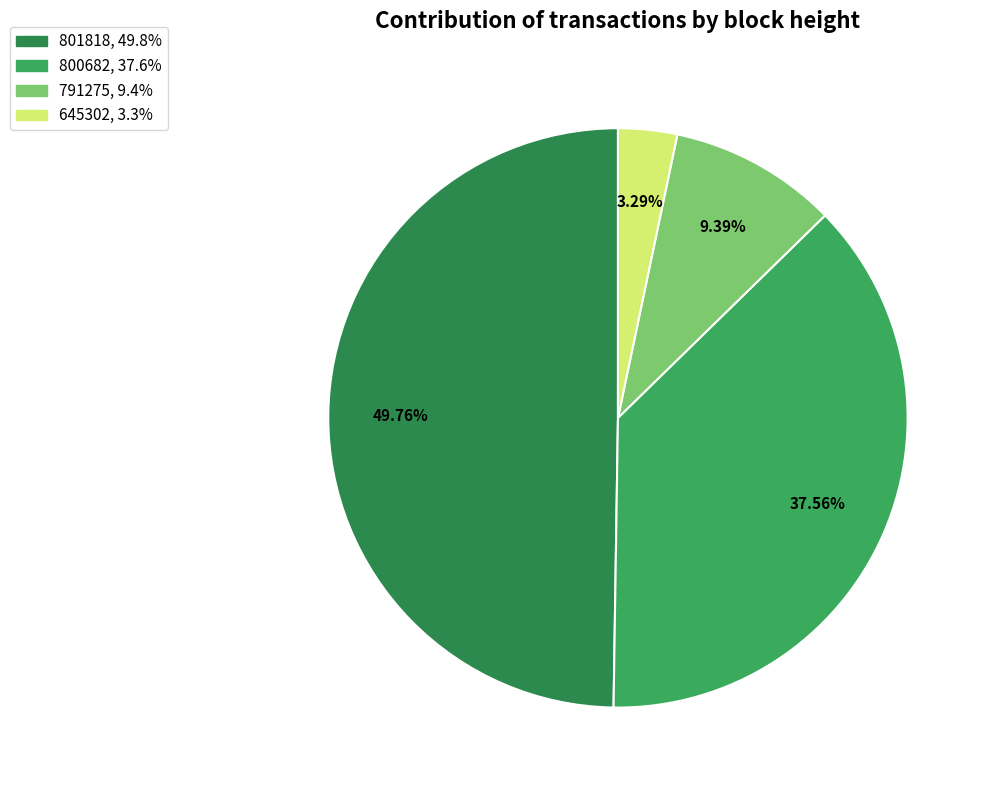

Which slice is the largest?

801818